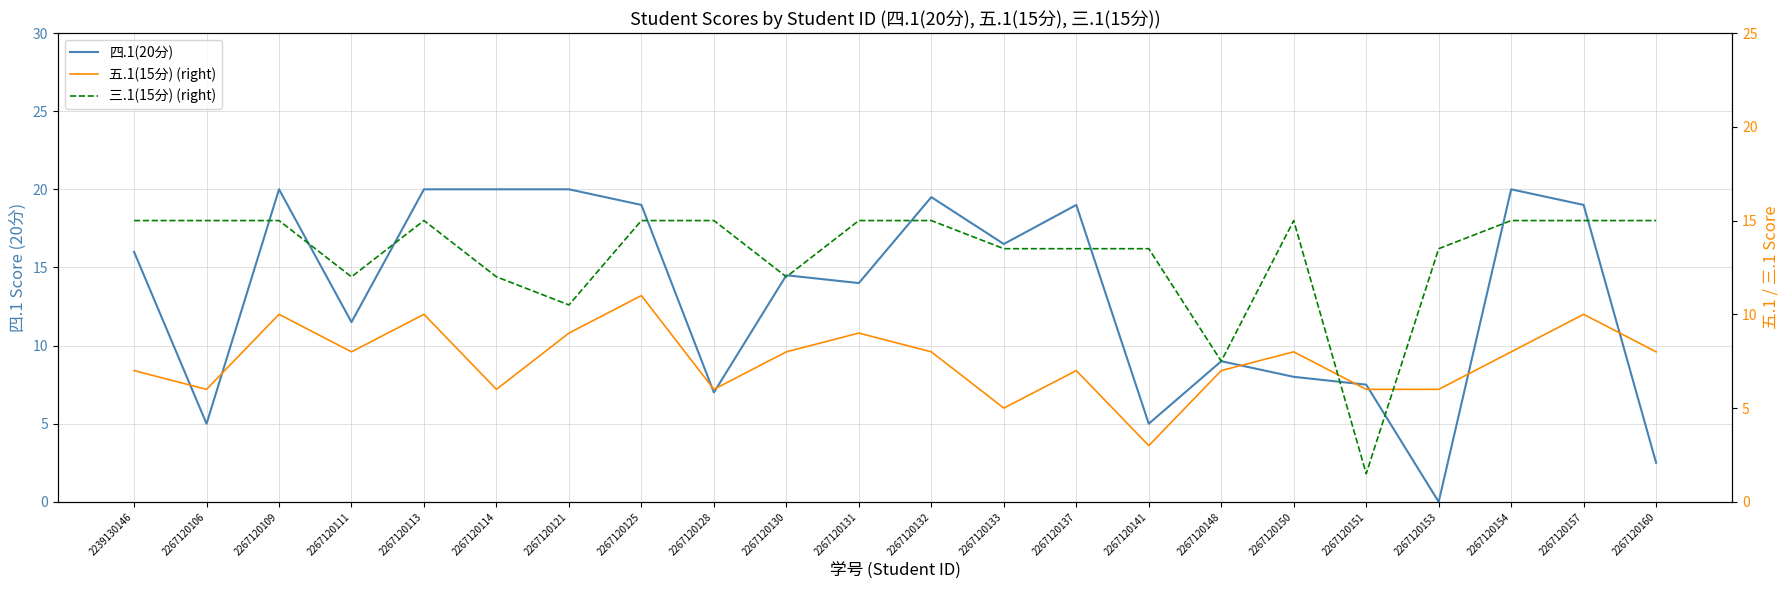

In 三.1(15分) (right), how many points are lower than both neighbors (excluding endpoints)?

5